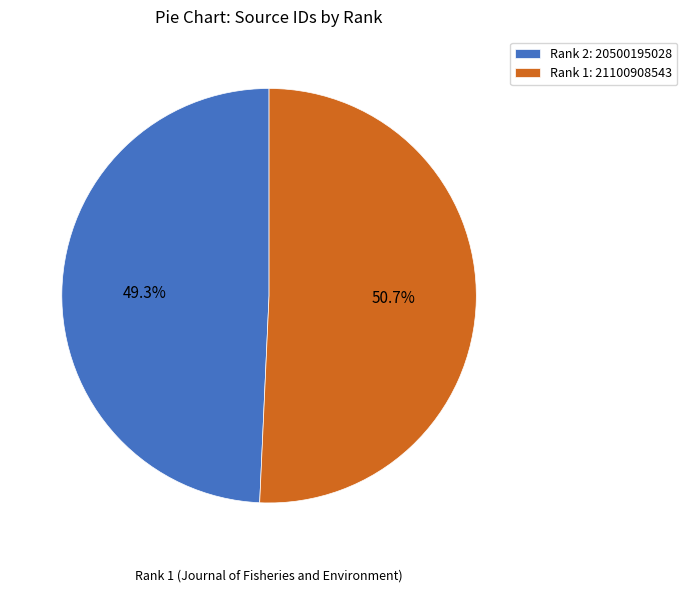

Do Rank 1: 21100908543 and Rank 2: 20500195028 together represent more than half of the pie?

Yes